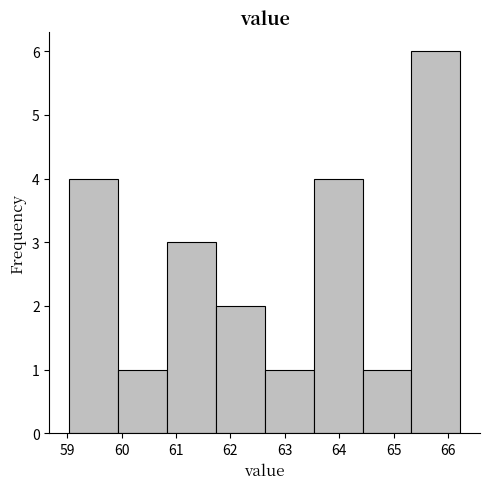

Over which range of the x-axis is the bar tallest?

65.33 to 66.23